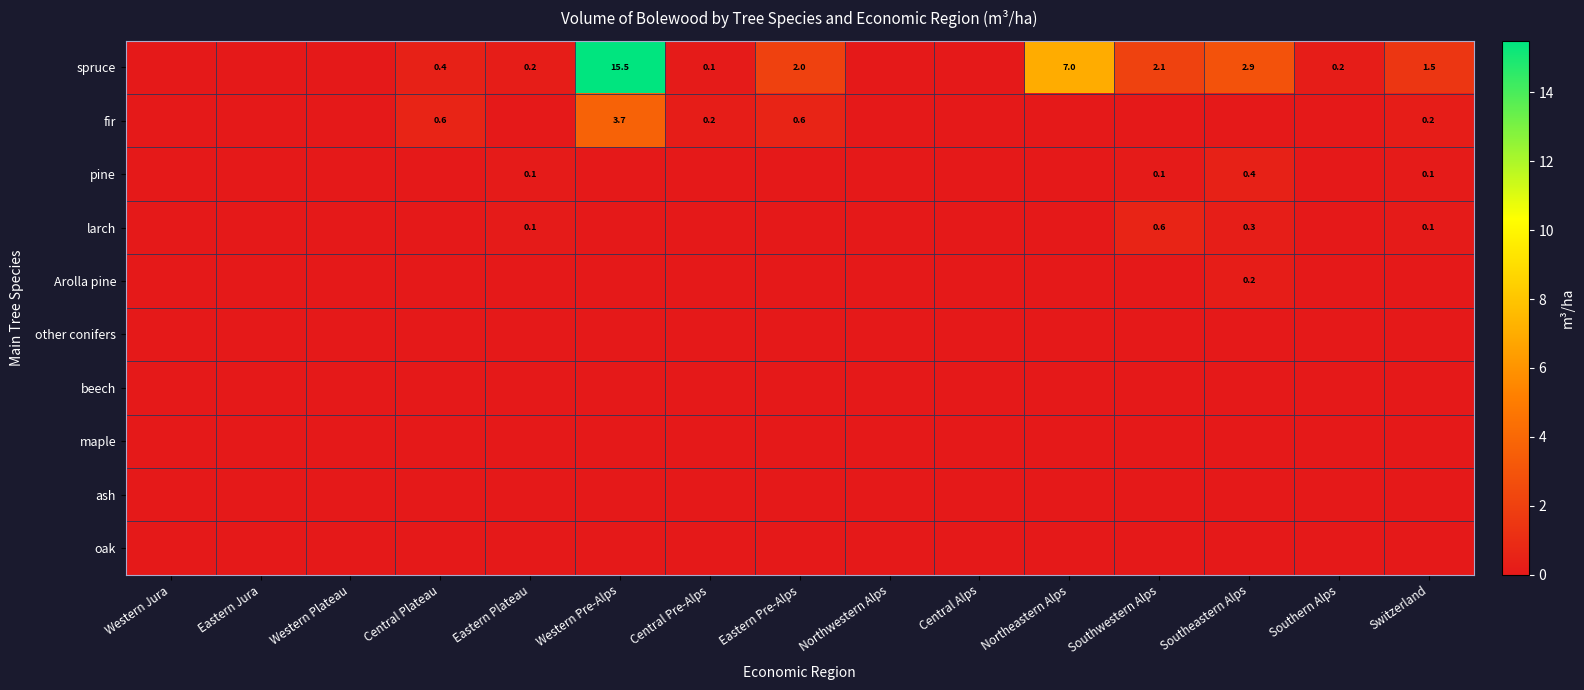

At which label is fir closest to 1?

Central Plateau